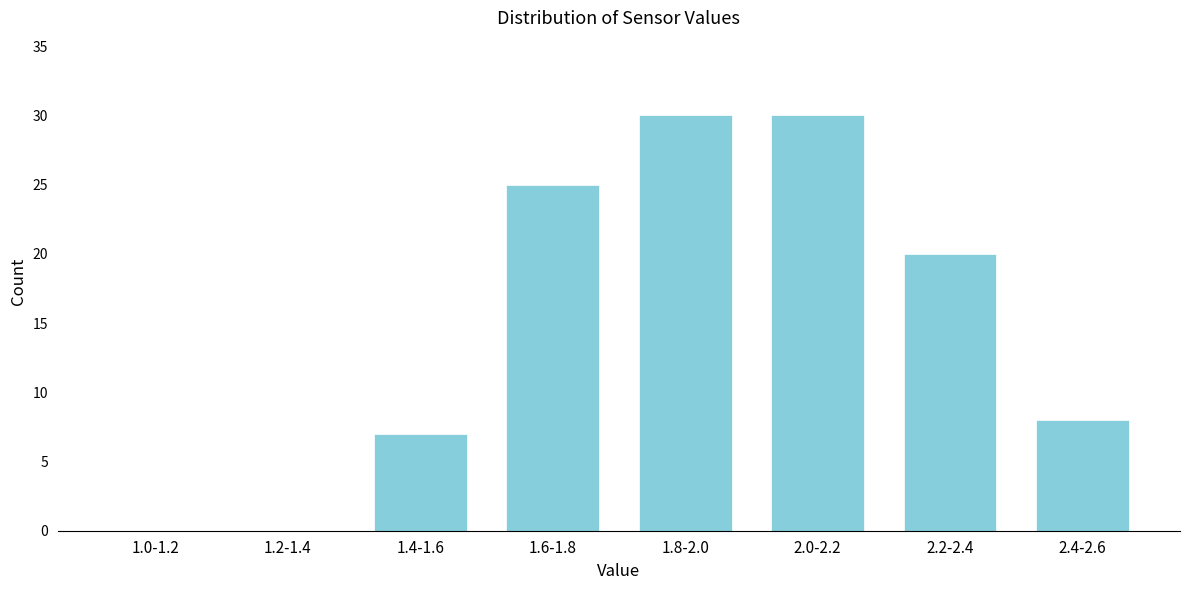

Reading right to left, extract all data points from this chart.

2.4-2.6=8	2.2-2.4=20	2.0-2.2=30	1.8-2.0=30	1.6-1.8=25	1.4-1.6=7	1.2-1.4=0	1.0-1.2=0